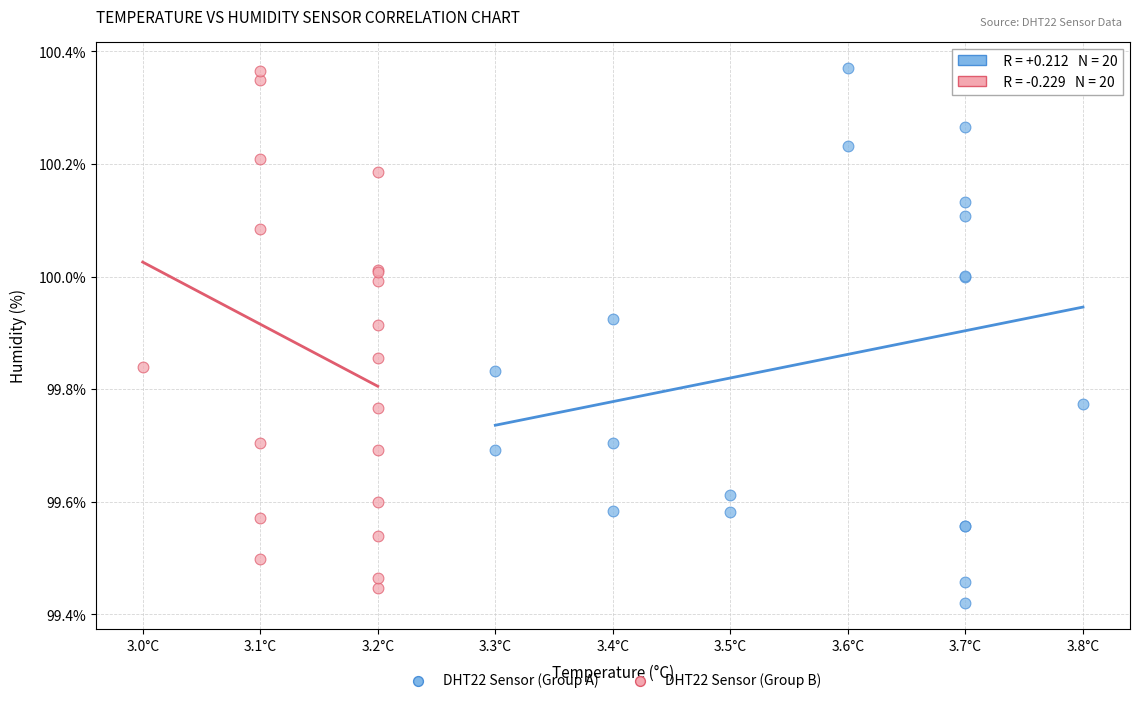

Which series reaches the minimum Y coordinate?

DHT22 Sensor (Group A)